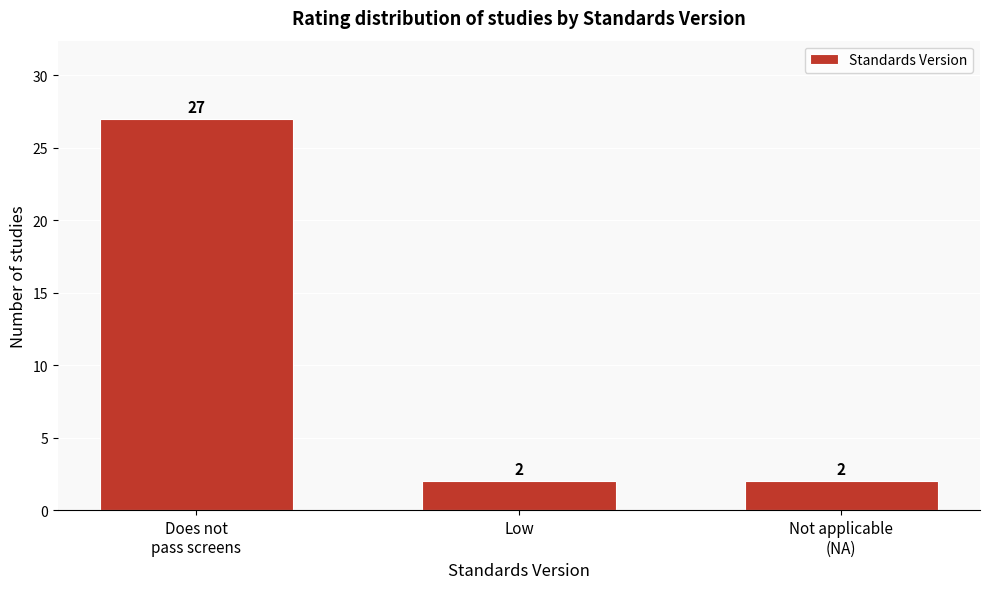

Reading right to left, extract all data points from this chart.

2	2	27